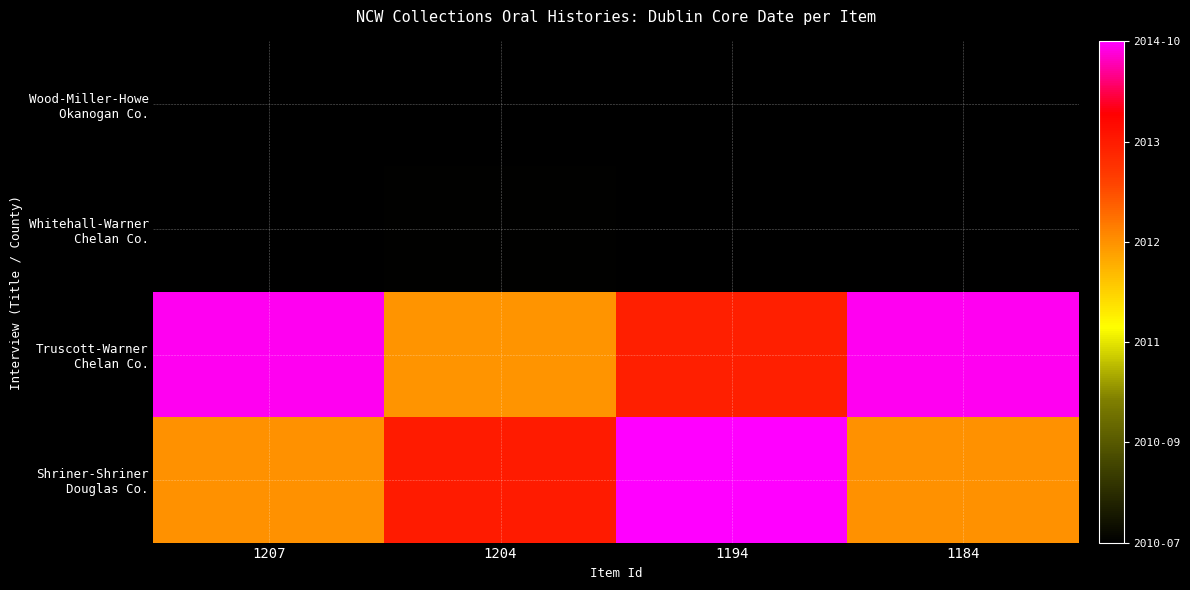

Which has a higher value, 1204 or 1184?

1204